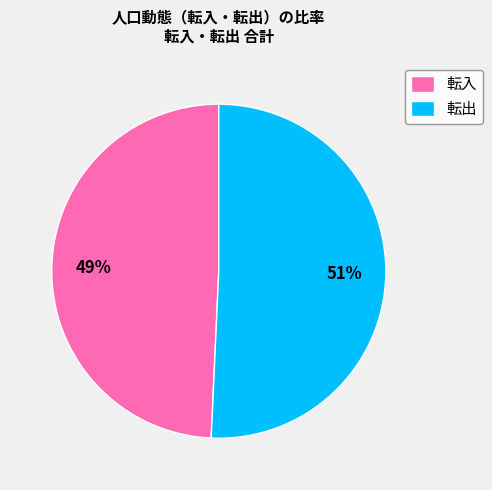

To the nearest percent, what percentage of the pie is 転入?

49%